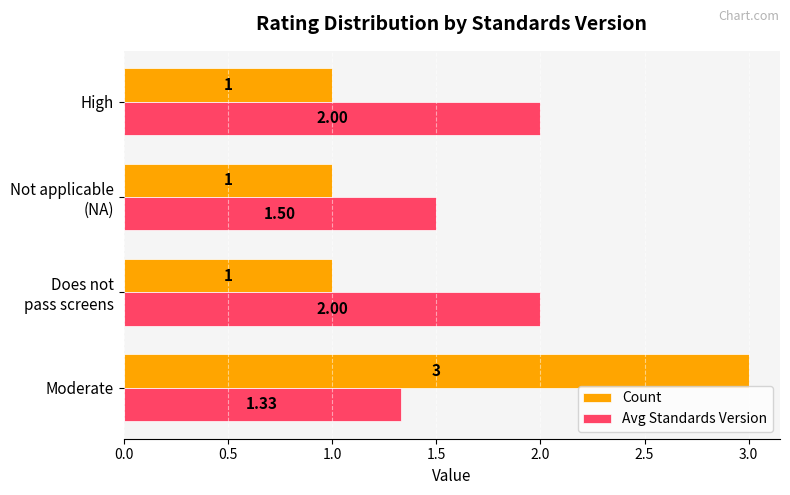

How many data points does each series have?

4